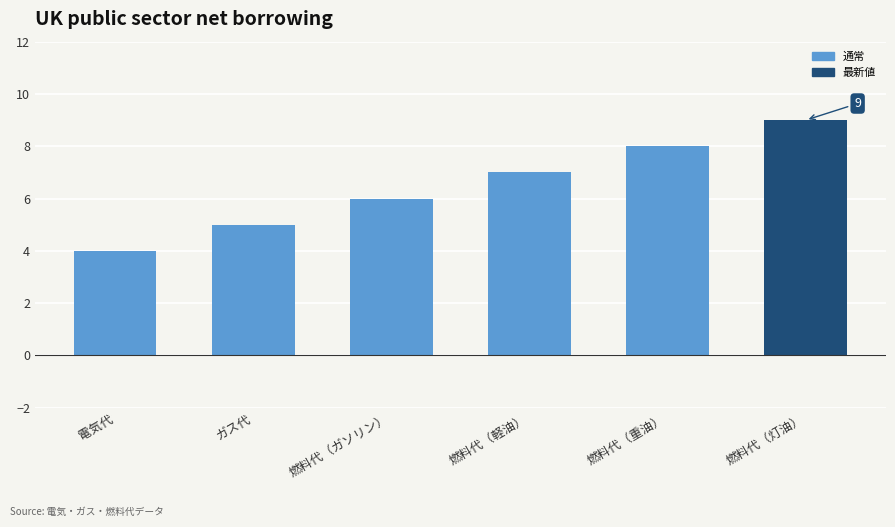

Reading left to right, what are all the values shown in this chart?

4	5	6	7	8	9